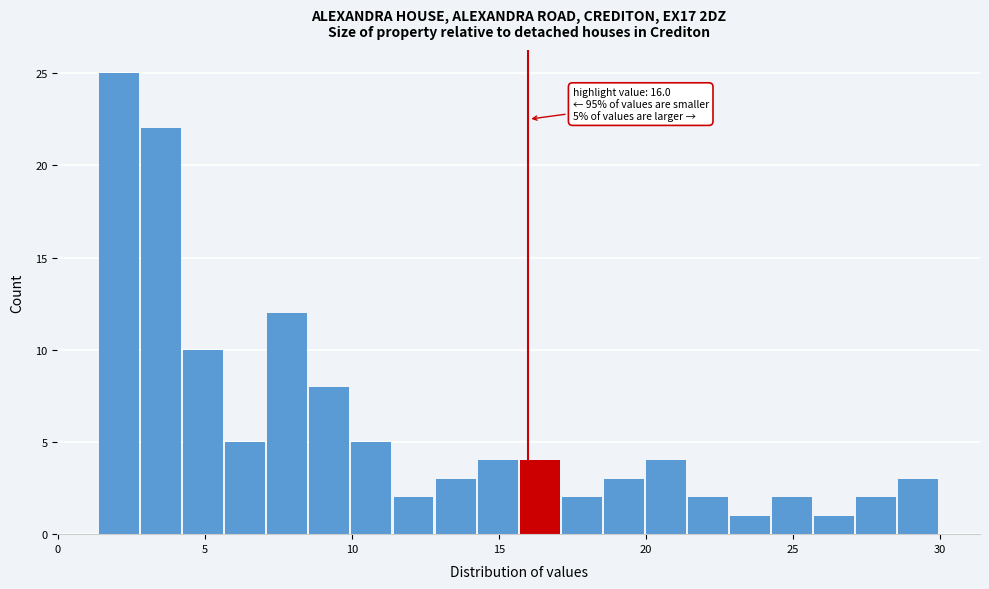

Around what value on the x-axis is the tallest bar? Give the approximate position of its centre, as read against the axis.

2.0